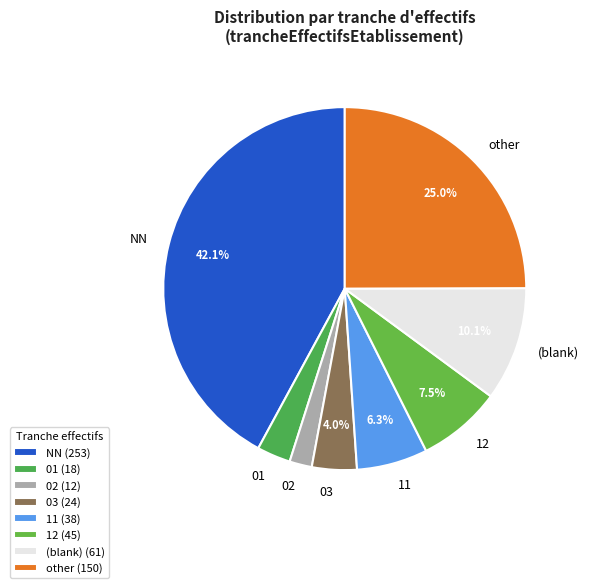

Is it true that other is 33% of the pie?

False